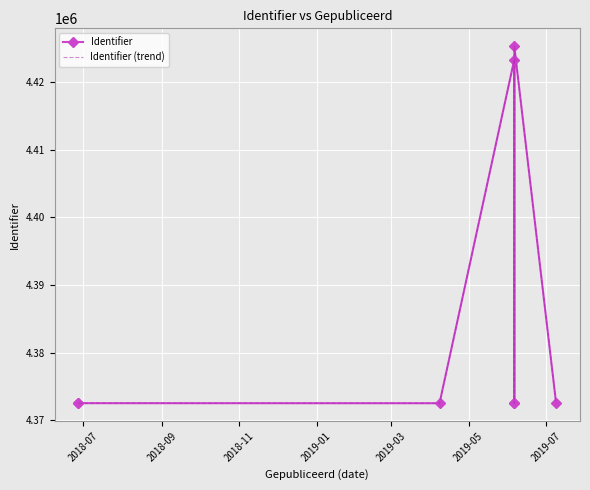

How many interior local peaks does the Identifier (trend) series have?

3